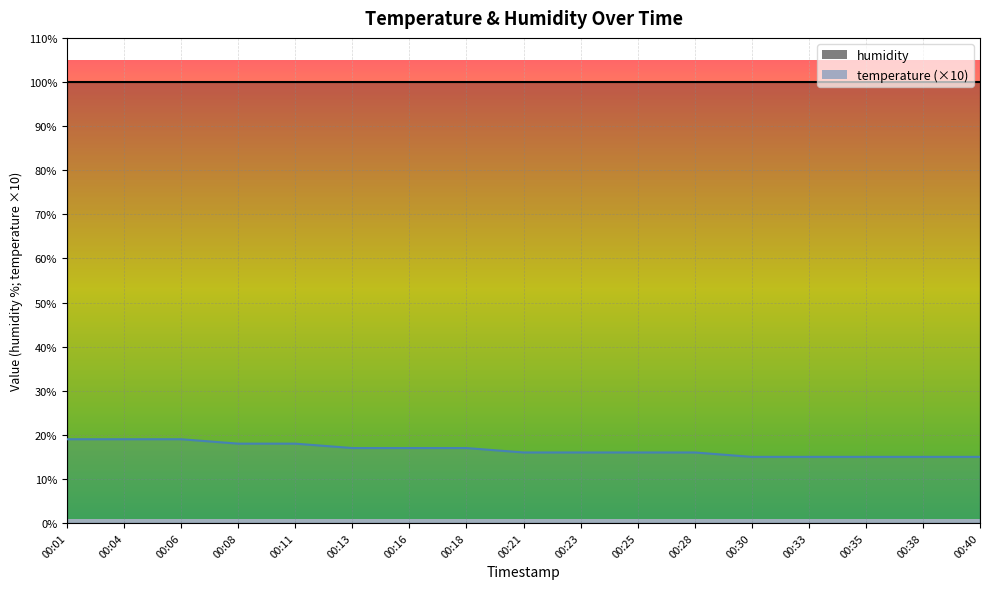

What is the greatest value displayed?

19